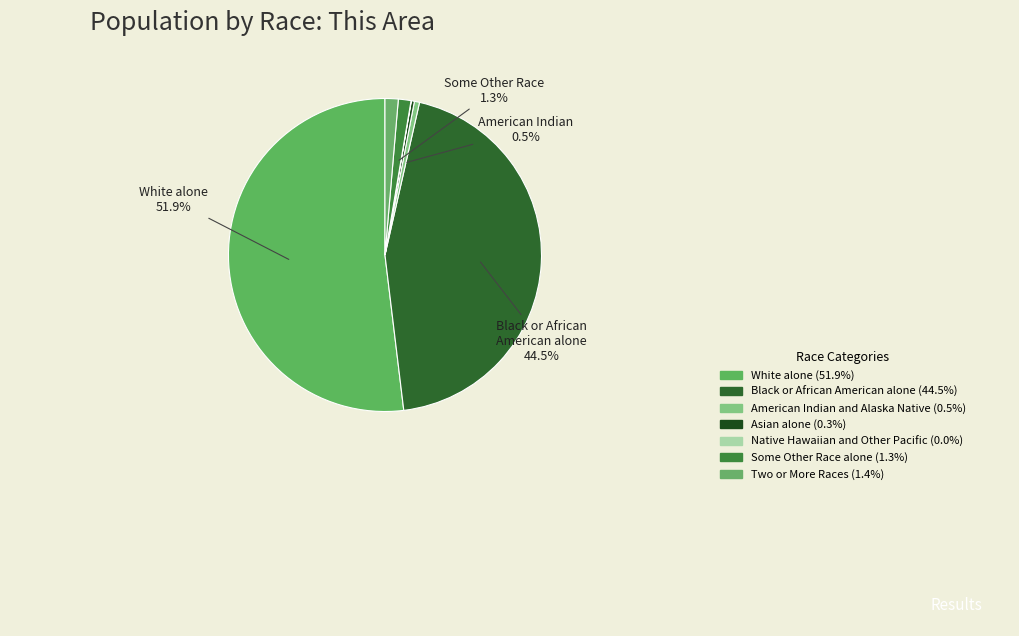

Which category has the smallest portion of the pie?

Native Hawaiian and Other Pacific